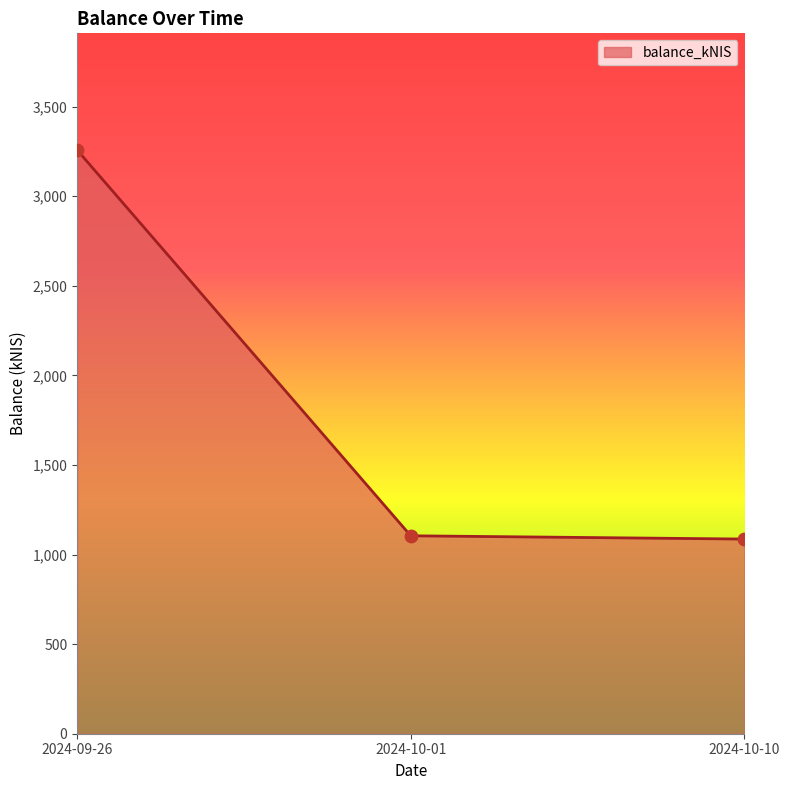

What is the ratio of the value at 2024-09-26 to the value at 2024-10-01?

2.9